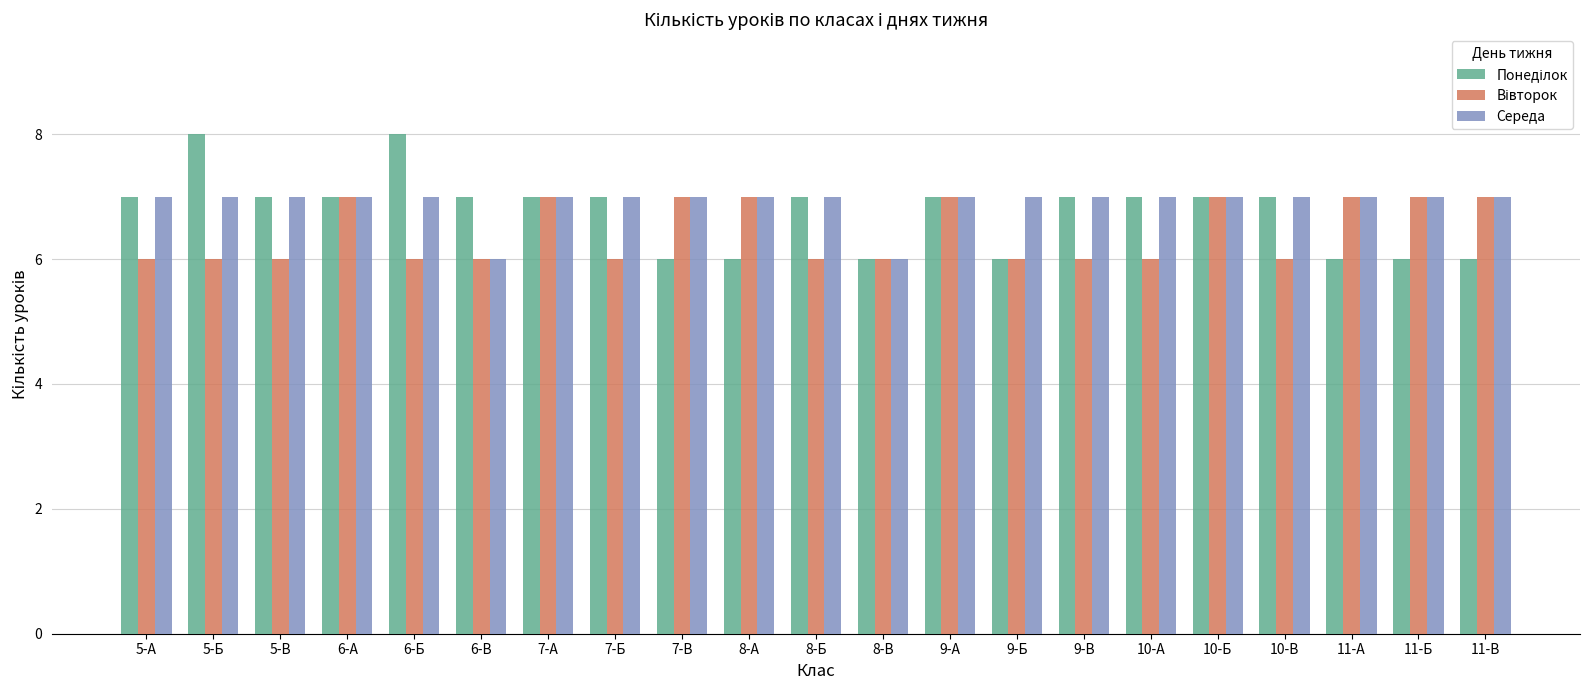

How many groups of bars are there?

21